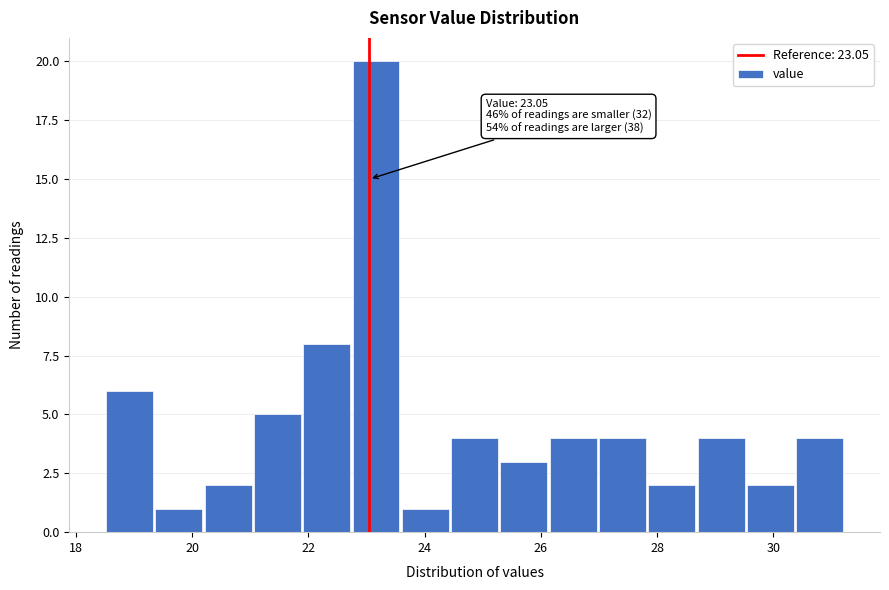

Which range on the x-axis has the tallest bar?

22.8 to 23.6